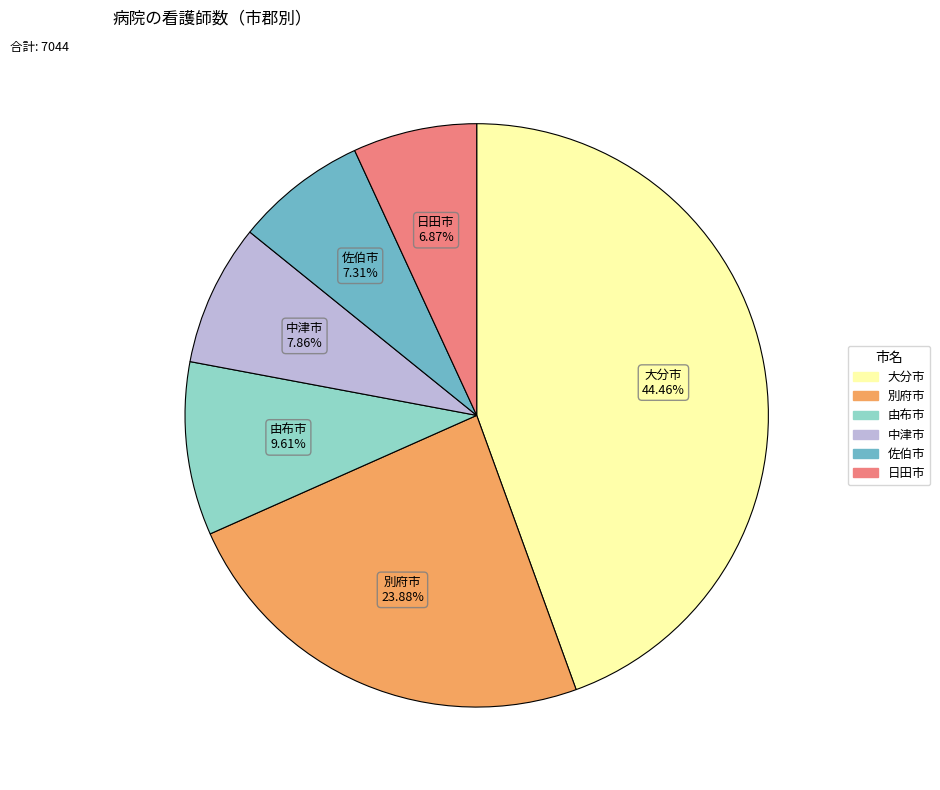

Is there a majority slice in this chart?

No